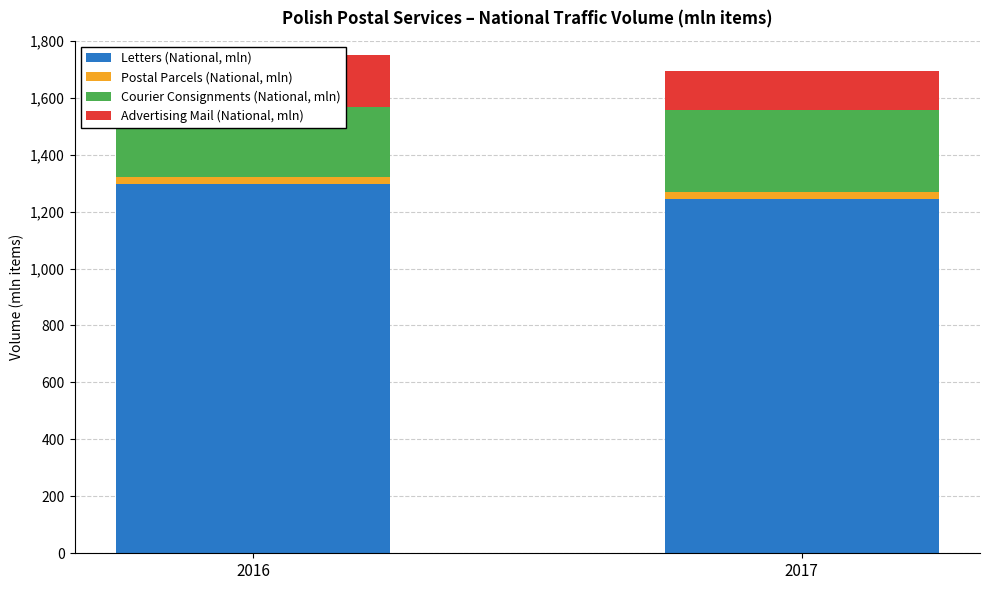

The value of Letters (National, mln) at 2017 is 1243.0. True or false?

True